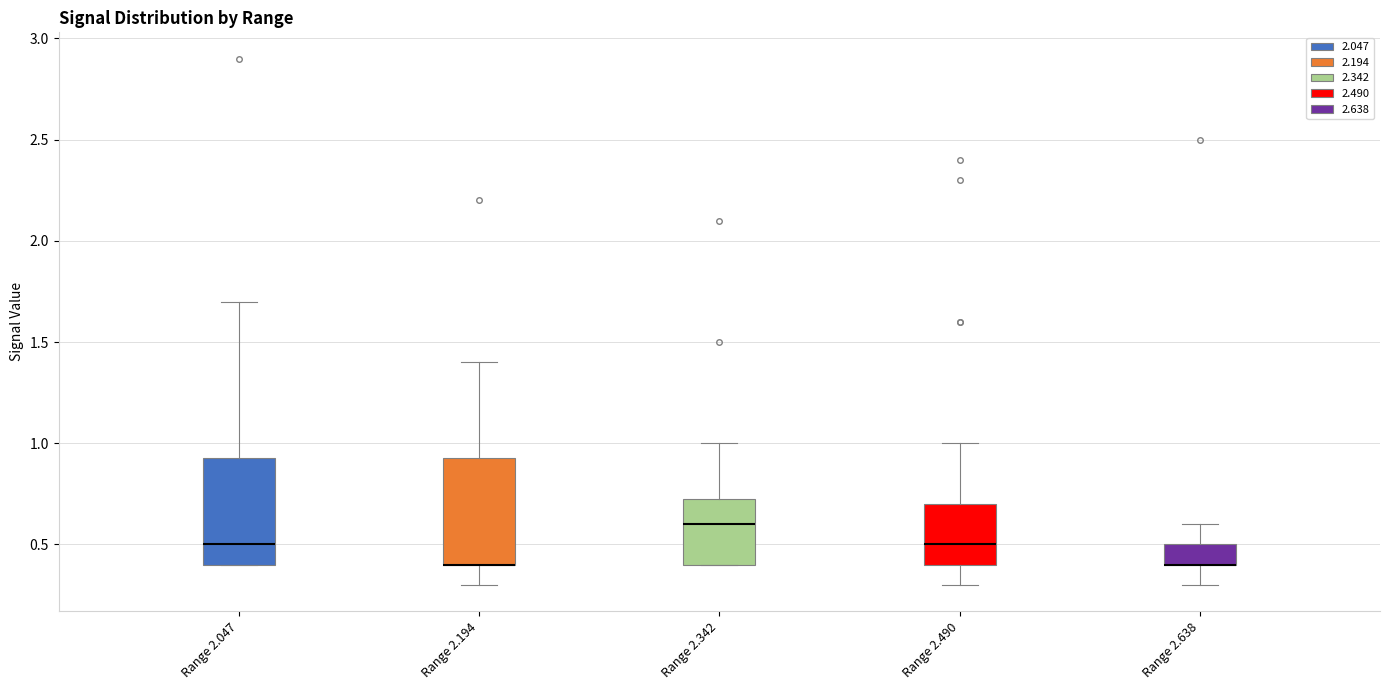

Reading left to right, read every box against the y-axis: the position of its median line, the range the box covers, and the ends of its whiskers. The values are not printed on the chart, so give them approximately, as read against the axis.

Range 2.047: median 0.50, box 0.40 to 0.95, whiskers 0.40 to 1.70
Range 2.194: median 0.40 (drawn on the box's lower edge), box 0.40 to 0.95, whiskers 0.30 to 1.40
Range 2.342: median 0.60, box 0.40 to 0.75, whiskers 0.40 to 1.00
Range 2.490: median 0.50, box 0.40 to 0.70, whiskers 0.30 to 1.00
Range 2.638: median 0.40 (drawn on the box's lower edge), box 0.40 to 0.50, whiskers 0.30 to 0.60